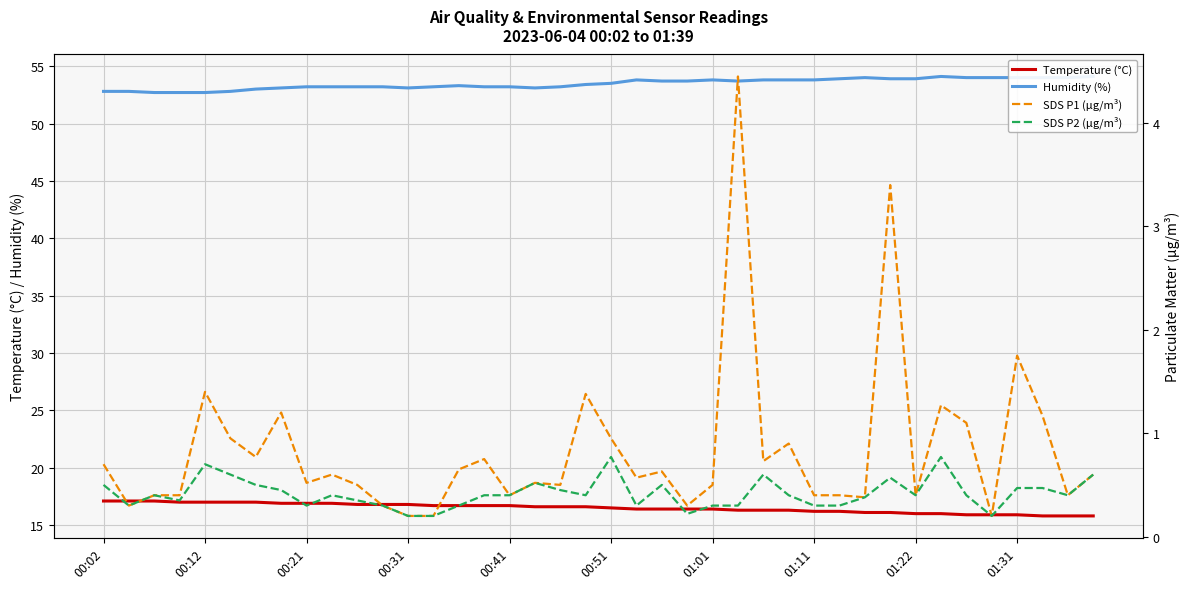

True or false: Temperature (°C) has a value of 22.1 at 01:22.

False